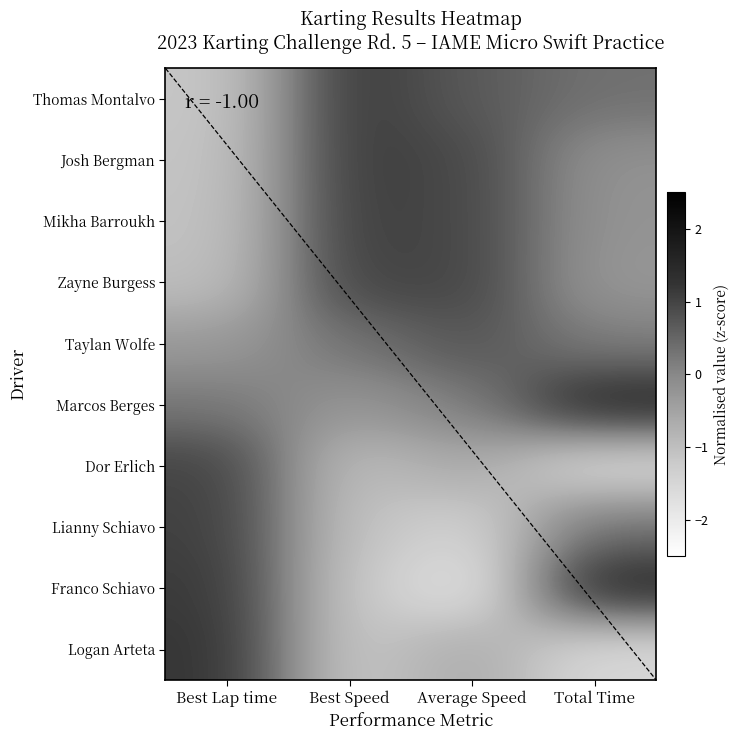

At which category is the sum across all series the highest?

Best Lap time